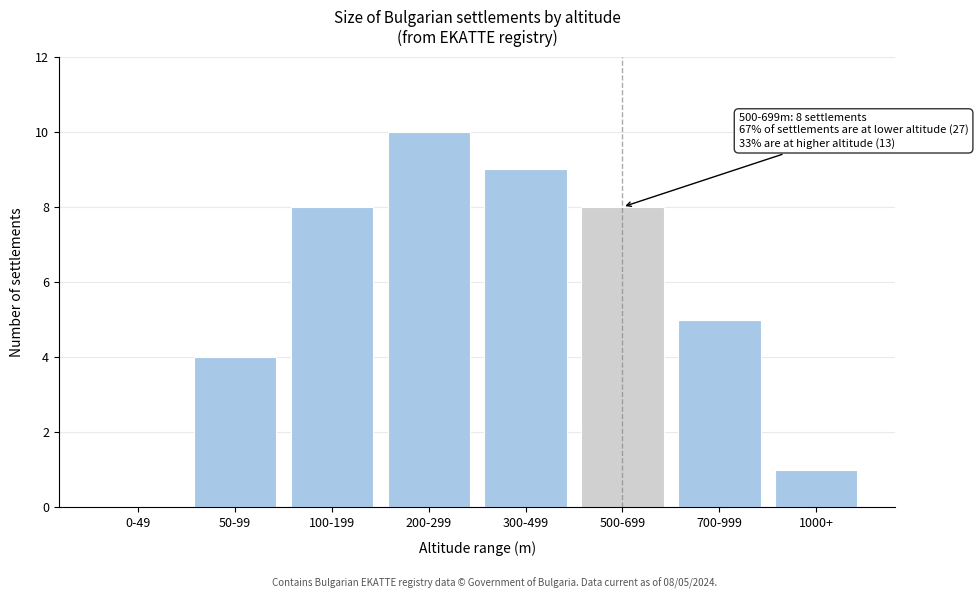

Reading left to right, transcribe all the data shown in this chart.

0-49=0	50-99=4	100-199=8	200-299=10	300-499=9	500-699=8	700-999=5	1000+=1